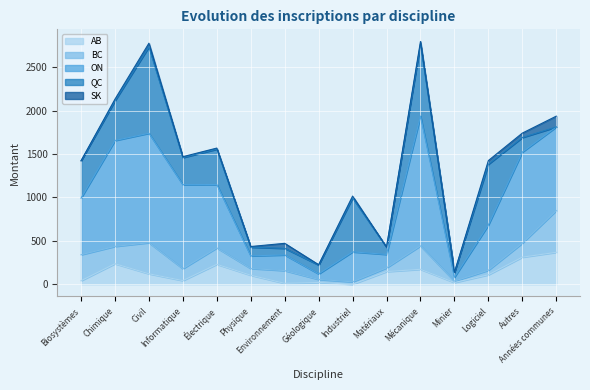

Which series has the widest spread of values?

ON